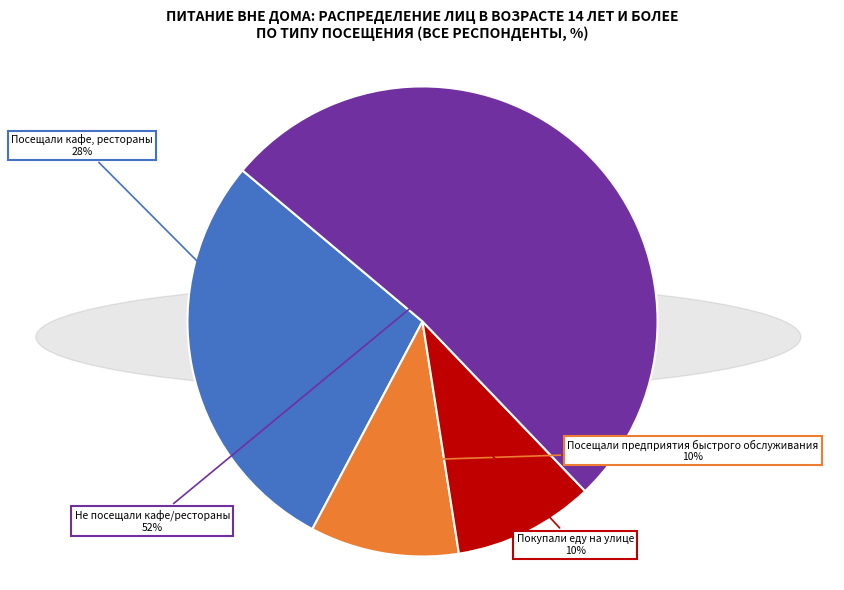

Between Посещали кафе, рестораны and Не посещали кафе/рестораны, which is larger?

Не посещали кафе/рестораны